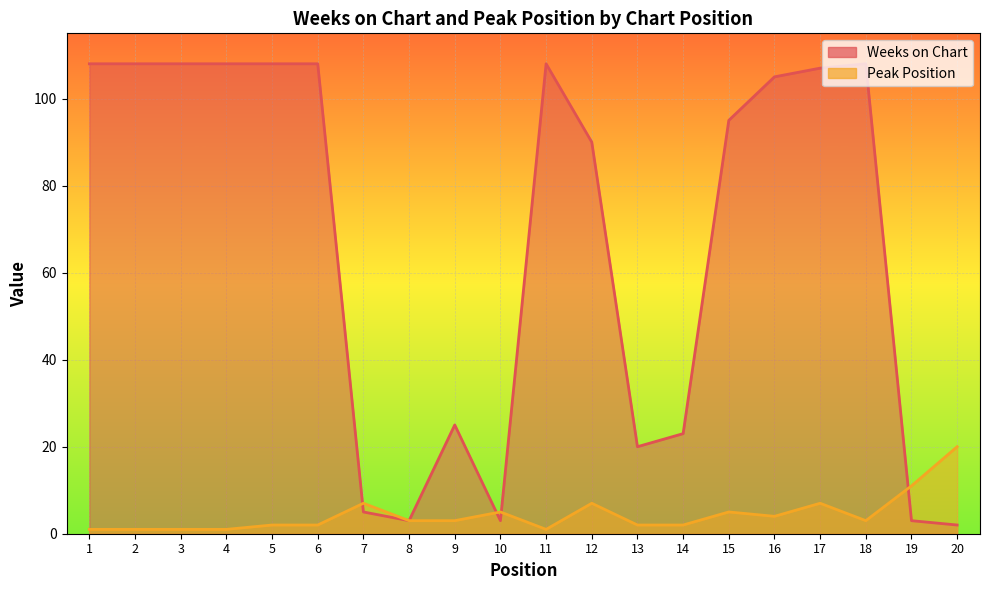

What is the total value across all series at 11?

109